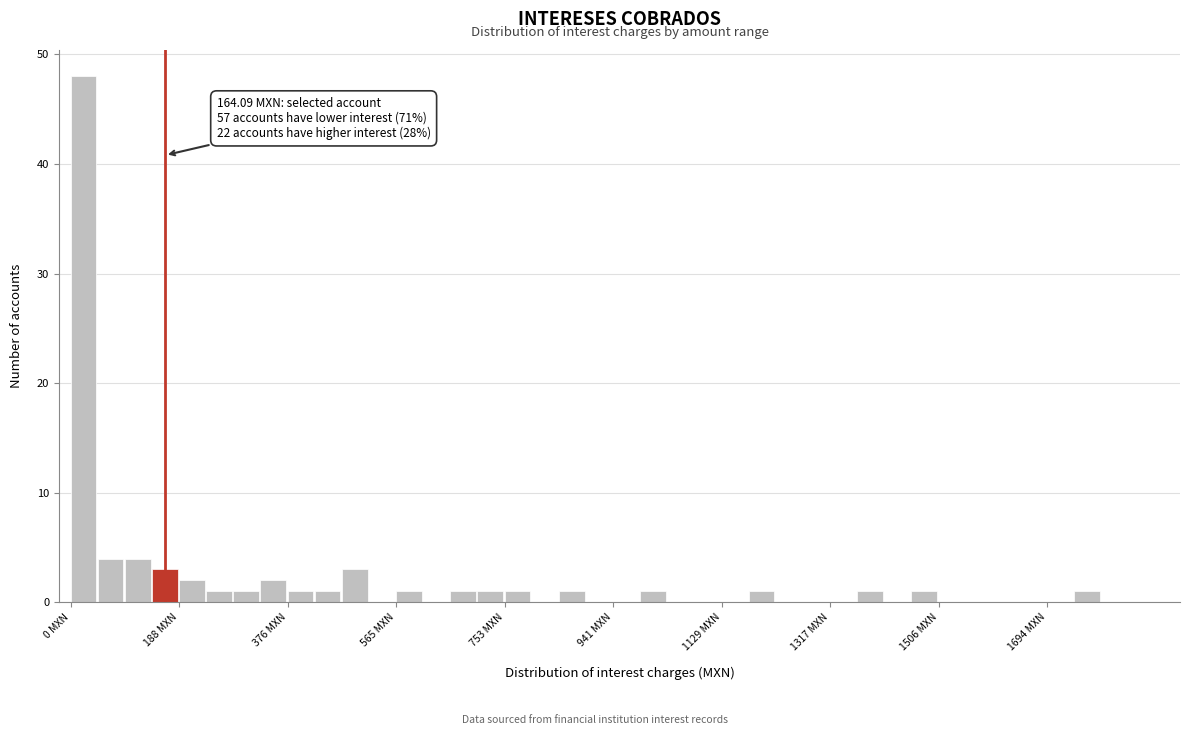

Around what value on the x-axis is the tallest bar? Give the approximate position of its centre, as read against the axis.

20